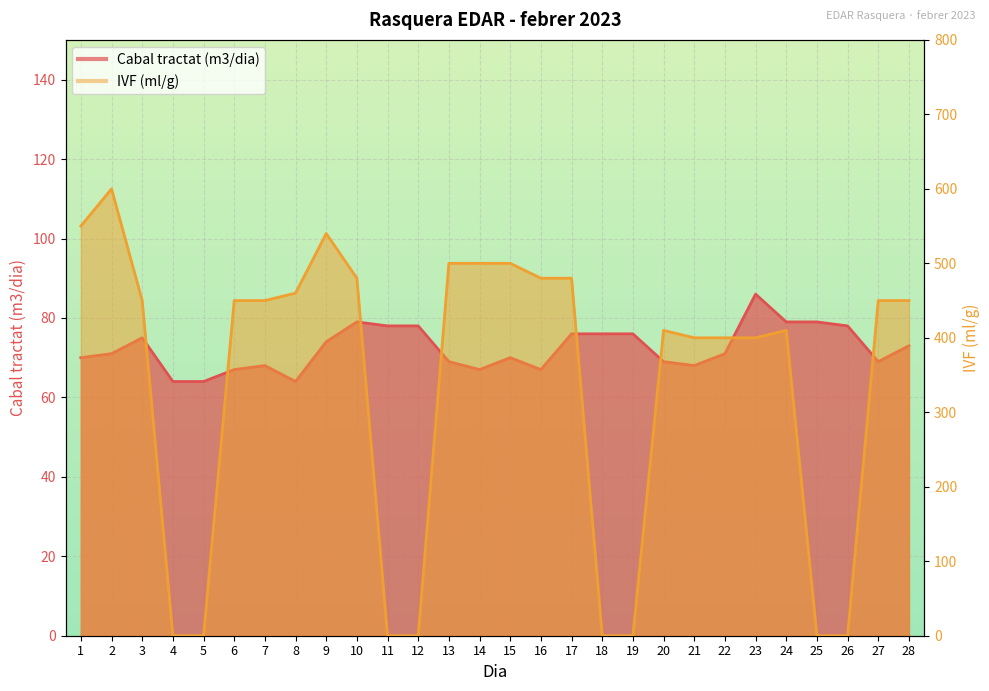

At which category does Cabal tractat (m3/dia) reach its first local peak?

3